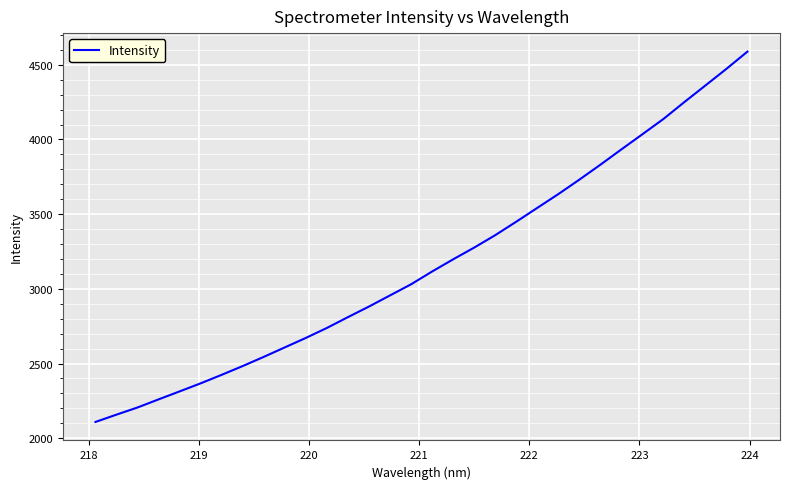

What is the average value?

3171.3